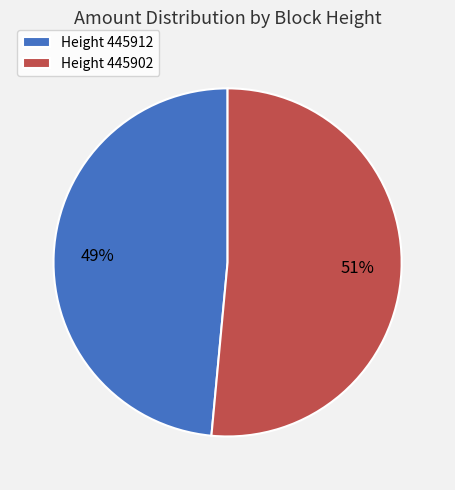

Is the sum of Height 445912 and Height 445902 greater than half?

Yes